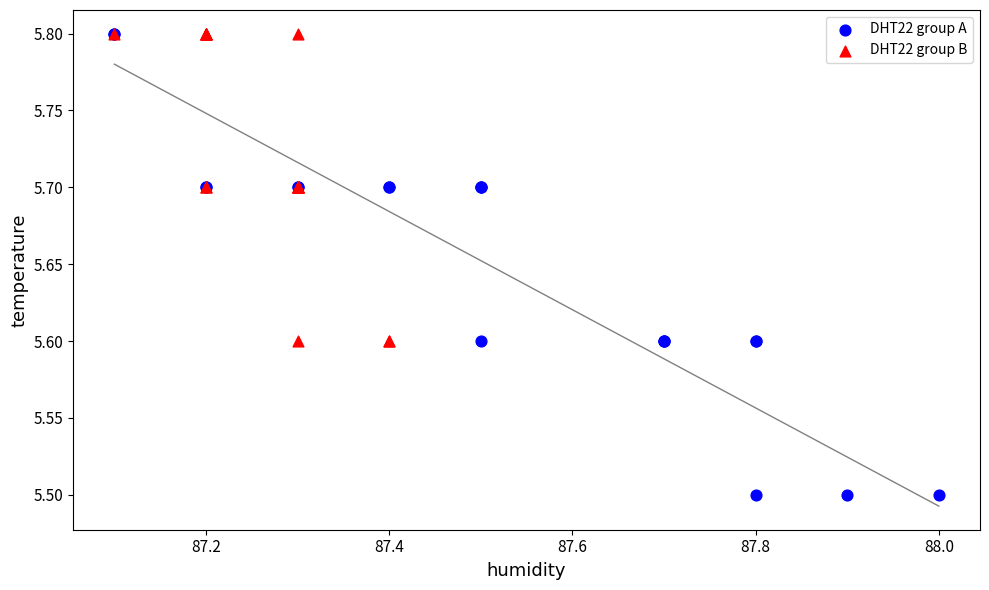

Which series contains the lowest Y value?

DHT22 group A